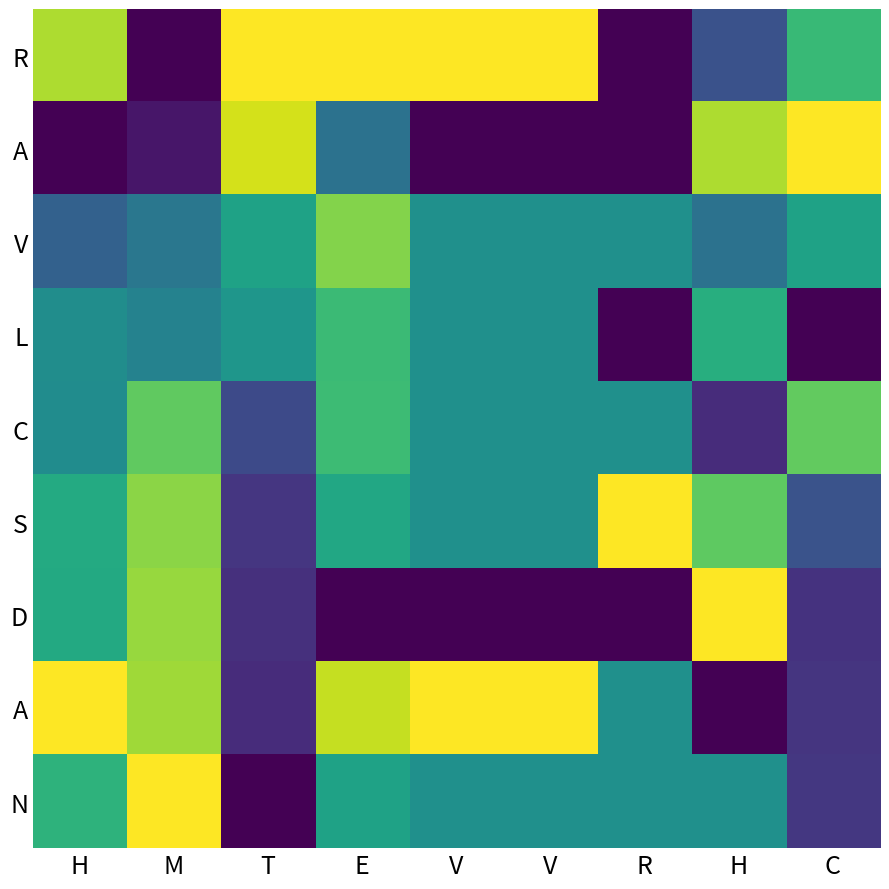

At which category does the chart reach its minimum across all series?

M